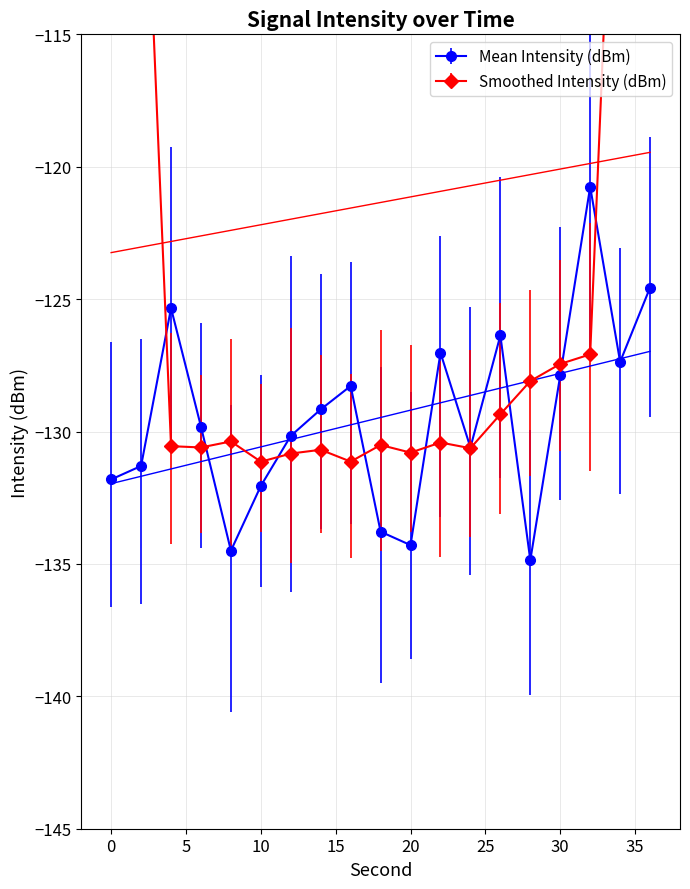

True or false: Mean Intensity (dBm) has more than 0 interior local peaks.

True